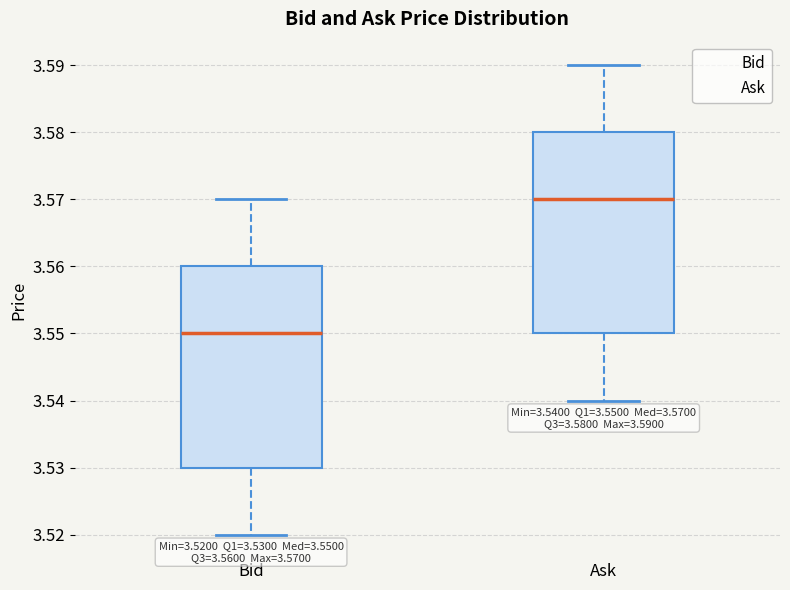

Which box has the lowest median line?

Bid